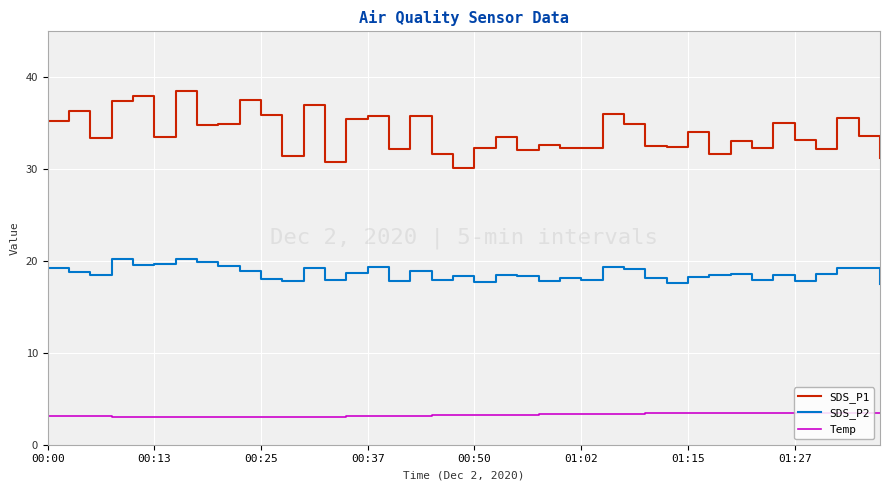

Which series has the largest range (max minus min)?

SDS_P1